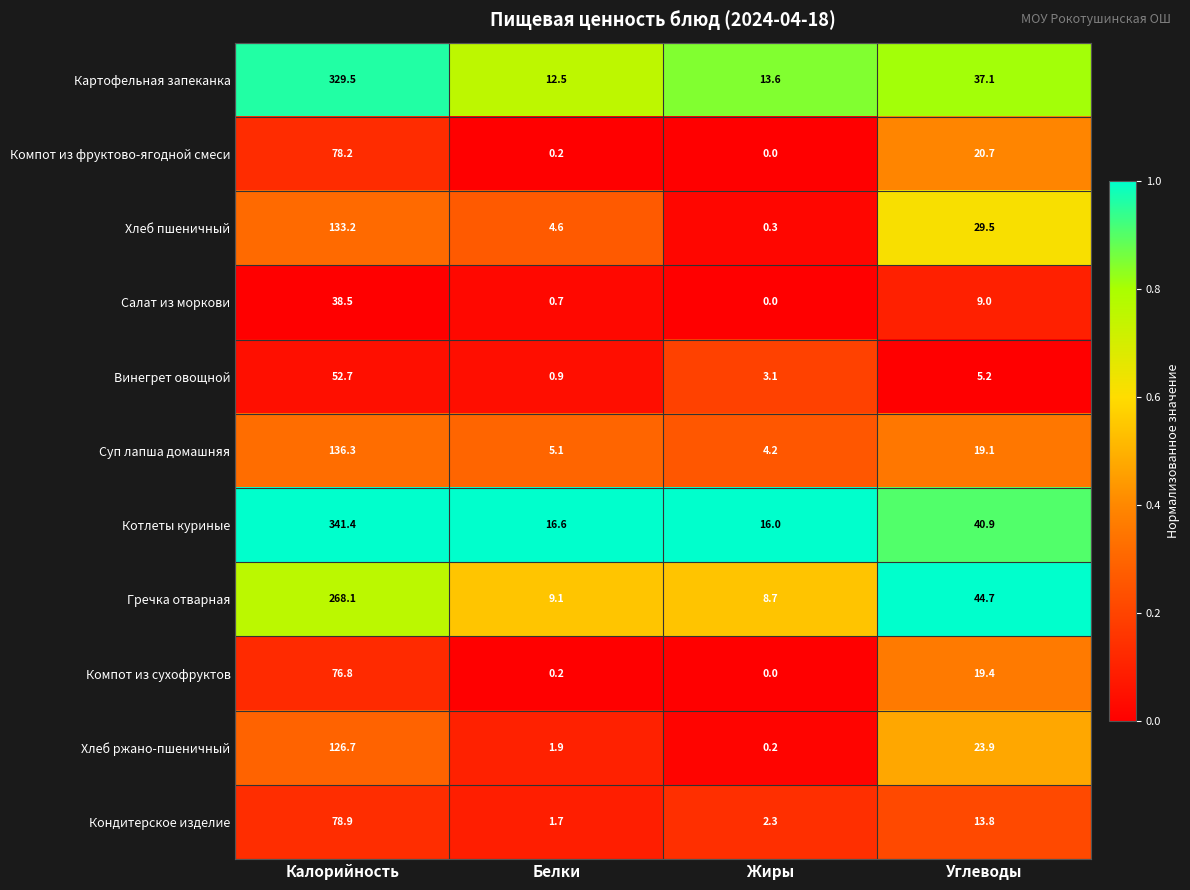

What is the total value across all series at Калорийность?

1660.3